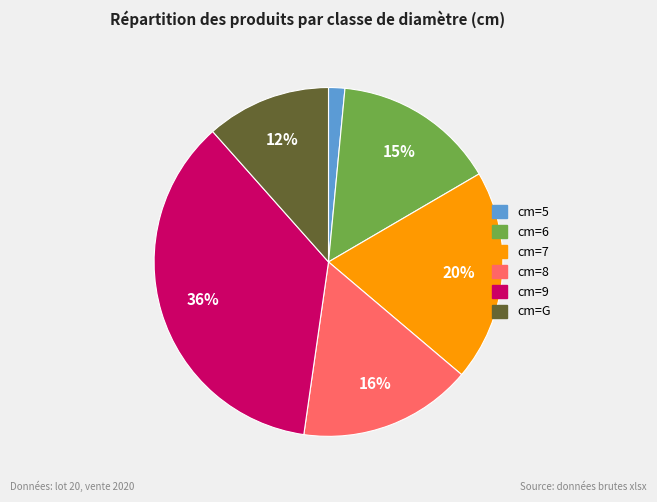

Is there any slice that represents more than half of the pie?

No